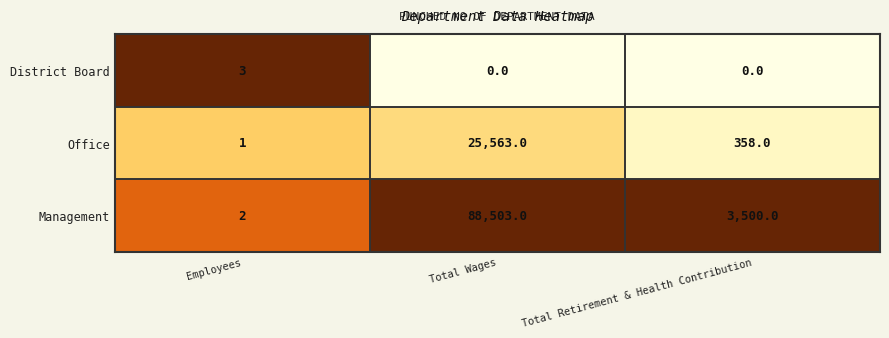

Which category has the lowest value in the Management series?

Employees